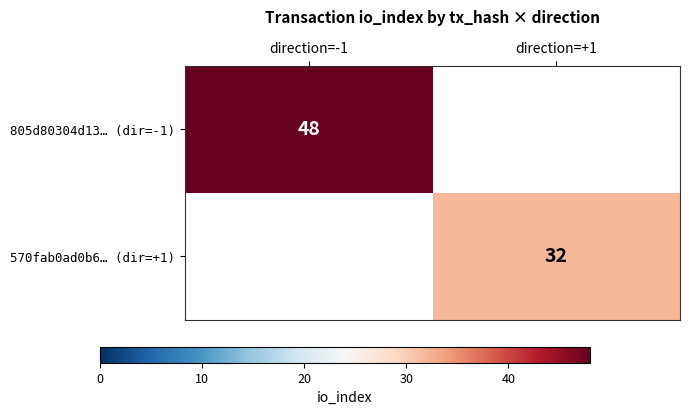

The 805d80304d13… (dir=-1) series shows 74.2 at direction=-1. True or false?

False